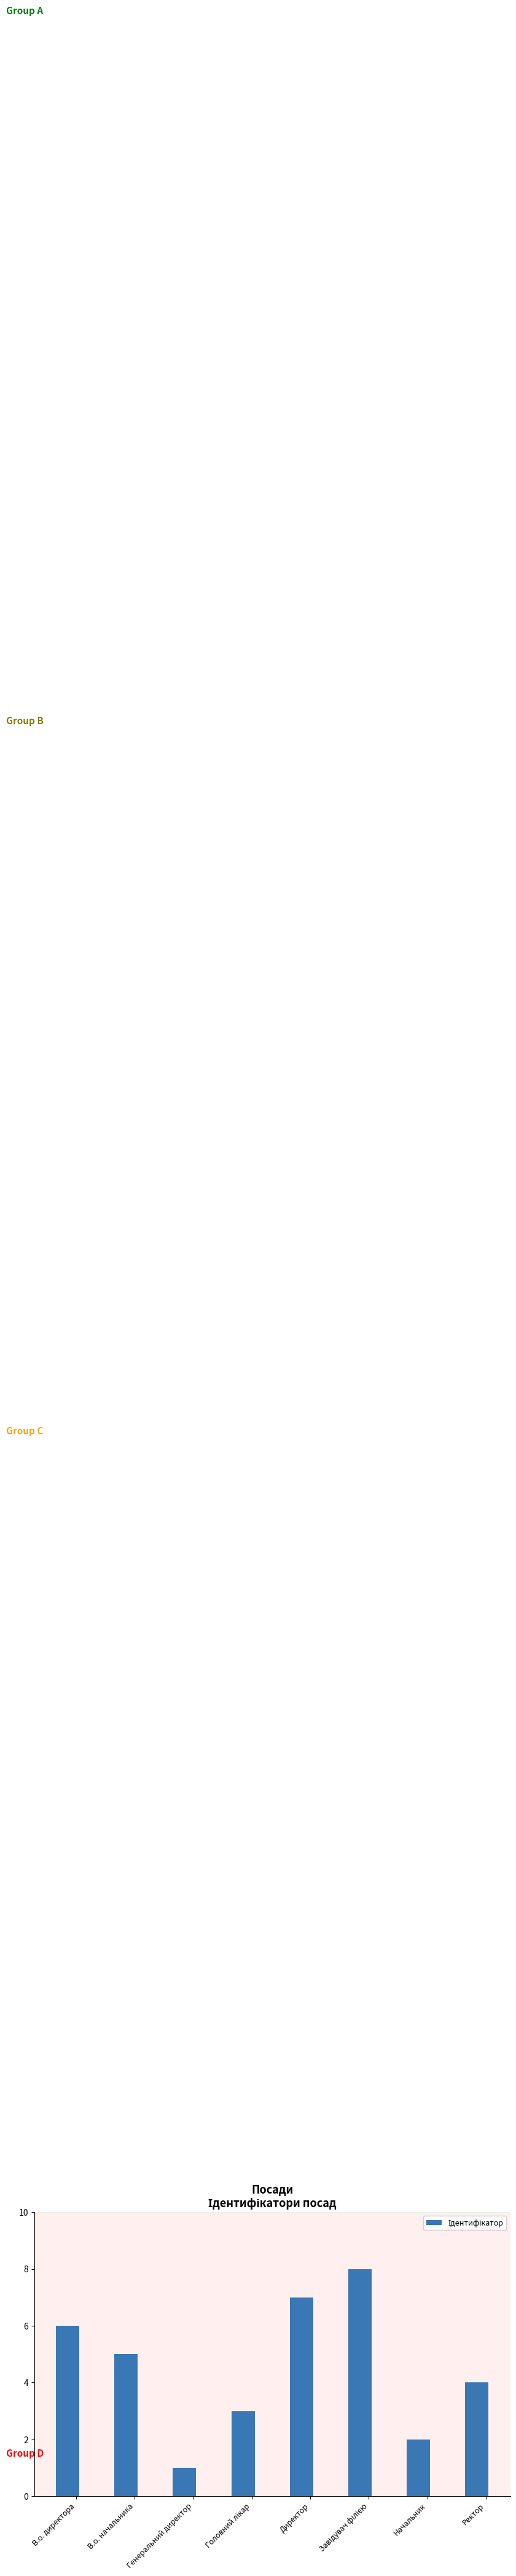

Where is the data nearest to the value 4?

Ректор